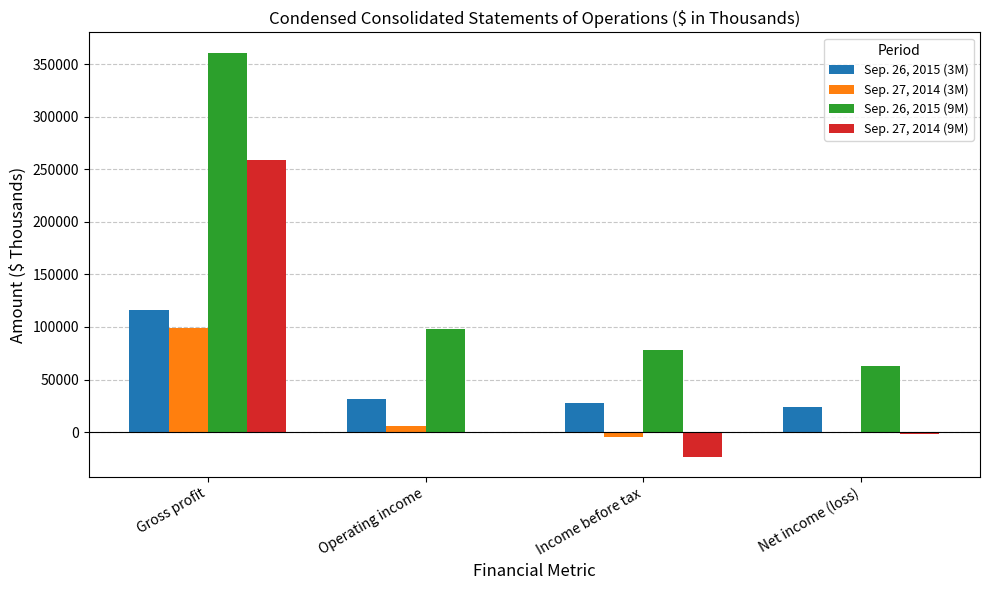

The value of Sep. 26, 2015 (9M) at Income before tax is 77874. True or false?

True